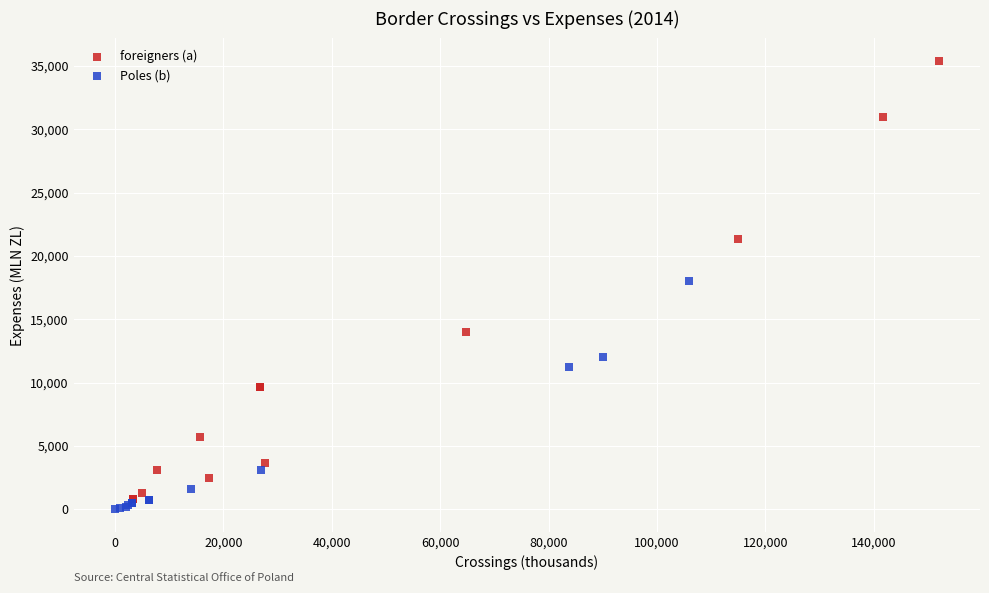

Which series has the widest spread of Y values?

foreigners (a)